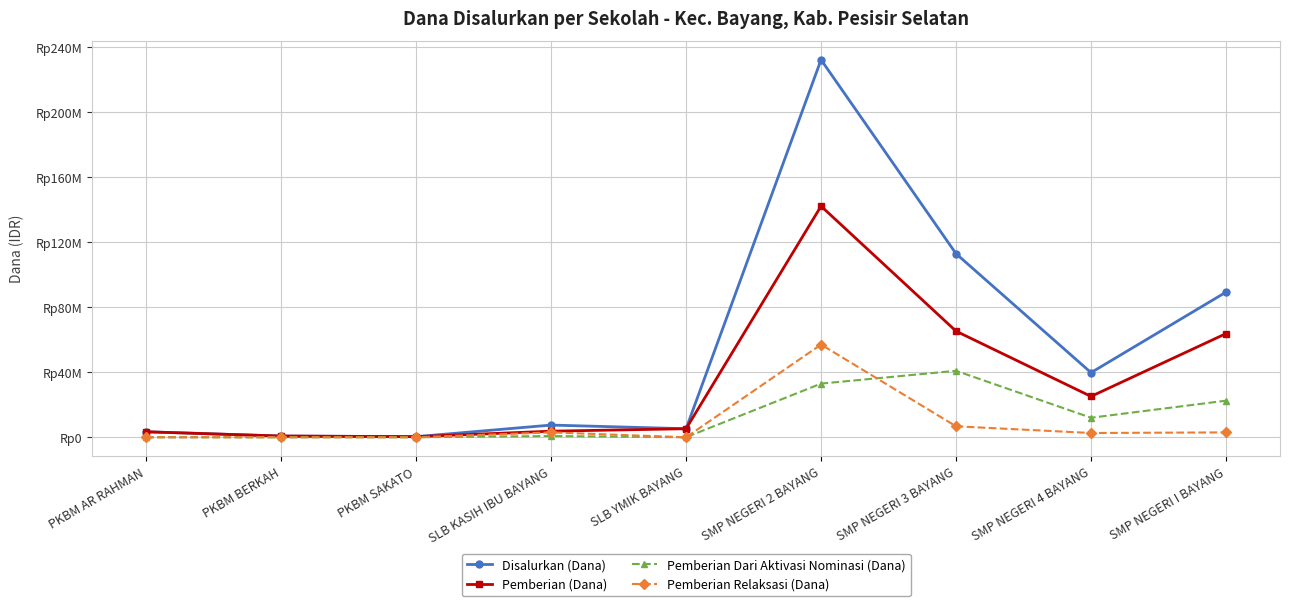

Is this an area chart (filled region under the line)?

No